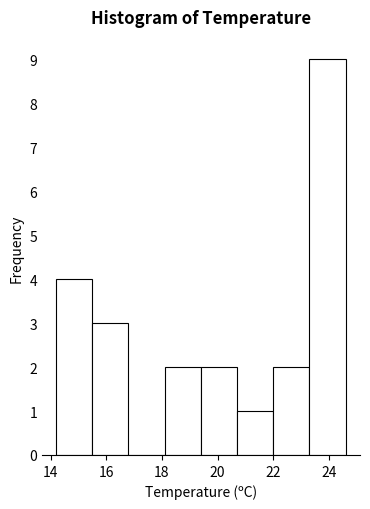

Reading left to right, transcribe this chart: for each bar, give the range it covers on the x-axis and its height. Neither the bar edges nor the heights are printed on the chart, so give them approximately, as read against the axes.

14.2 to 15.5: 4
15.5 to 16.8: 3
16.8 to 18.1: 0
18.1 to 19.4: 2
19.4 to 20.7: 2
20.7 to 22.0: 1
22.0 to 23.3: 2
23.3 to 24.6: 9